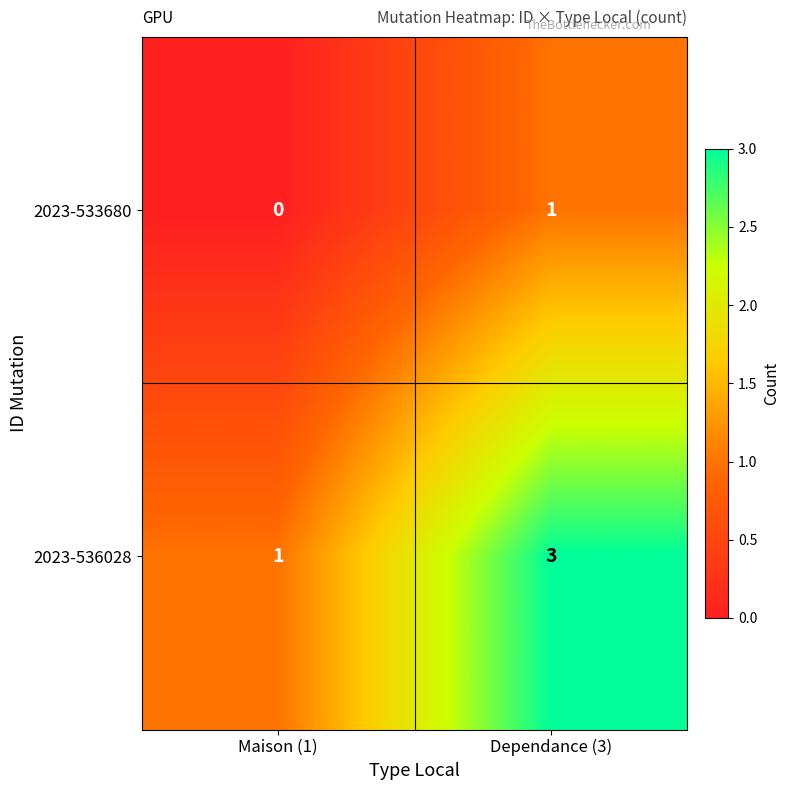

What is the sum of all 2023-536028 values?

4